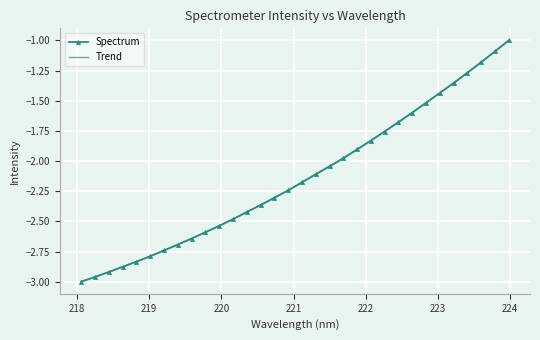

List the labels in order of value, smallest first.

218.0596, 218.2508, 218.442, 218.6332, 218.8244, 219.0156, 219.2067, 219.3979, 219.589, 219.7801, 219.9712, 220.1623, 220.3533, 220.5444, 220.7354, 220.9264, 221.1174, 221.3083, 221.4993, 221.6902, 221.8812, 222.0721, 222.263, 222.4538, 222.6447, 222.8355, 223.0264, 223.2172, 223.408, 223.5987, 223.7895, 223.9802